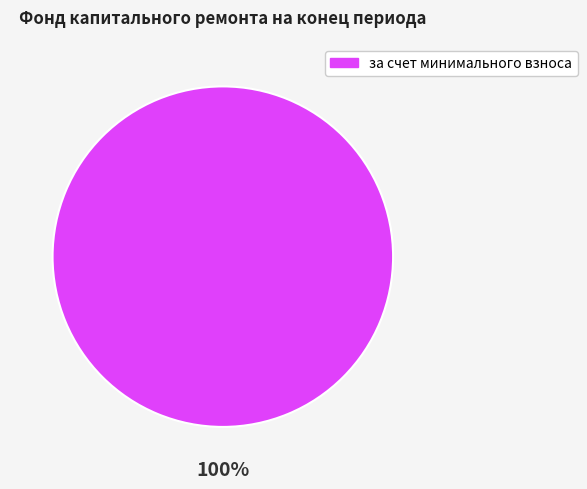

Is there a majority slice in this chart?

Yes